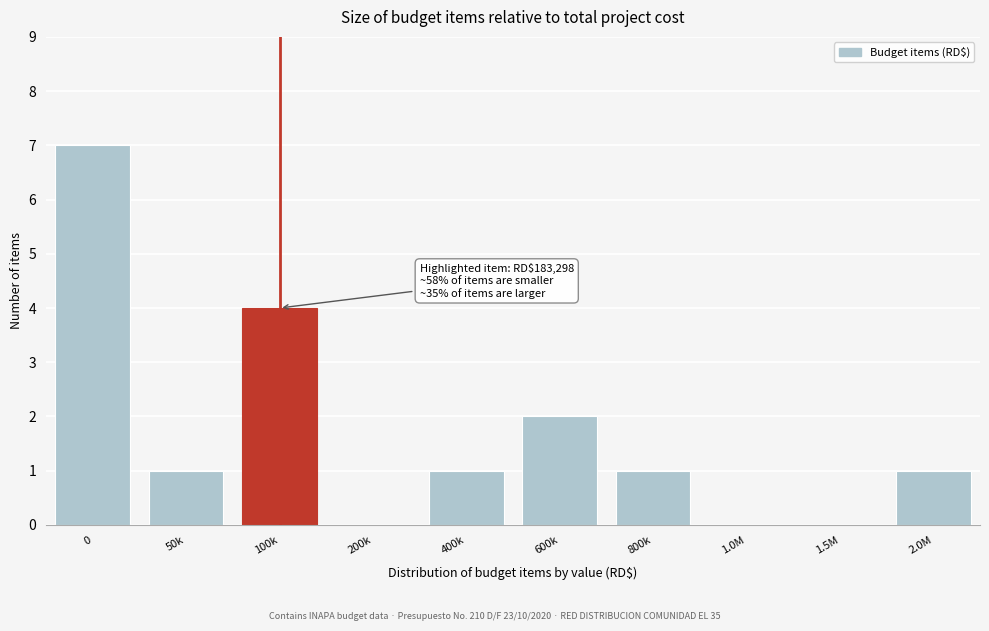

Reading right to left, list all the values displayed in this chart.

2.0M=1	1.5M=0	1.0M=0	800k=1	600k=2	400k=1	200k=0	100k=4	50k=1	0=7